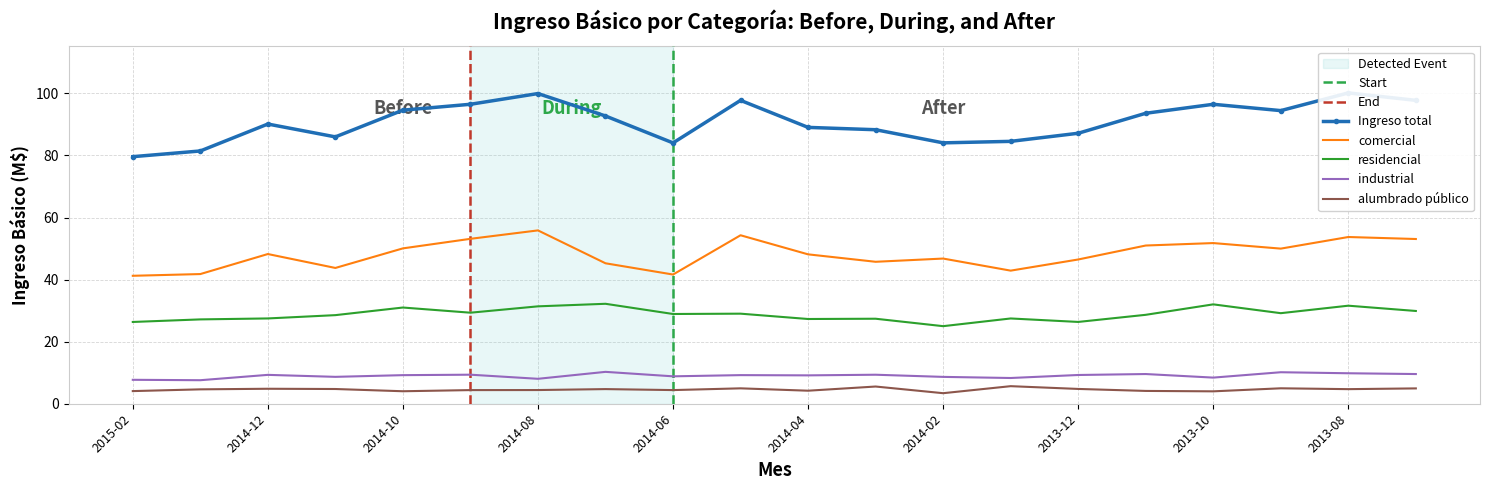

Reading left to right, transcribe all the data shown in this chart.

residencial: 26.3	27.2	27.5	28.5	31.0	29.3	31.4	32.2	28.9	29.0	27.3	27.4	25.0	27.5	26.4	28.7	32.0	29.2	31.6	29.9
comercial: 41.2	41.8	48.2	43.8	50.1	53.1	55.9	45.3	41.6	54.3	48.1	45.7	46.8	42.9	46.5	51.0	51.8	50.0	53.7	53.1
industrial: 7.7	7.6	9.3	8.7	9.2	9.4	8.0	10.3	8.8	9.2	9.1	9.3	8.7	8.3	9.3	9.6	8.4	10.2	9.8	9.6
alumbrado público: 4.1	4.6	4.8	4.7	4.0	4.4	4.4	4.7	4.4	5.0	4.2	5.5	3.4	5.7	4.8	4.1	4.0	5.0	4.7	4.9
total: 79.6	81.4	90.1	86.0	94.6	96.5	99.9	92.7	84.0	97.7	89.0	88.3	84.1	84.5	87.1	93.6	96.5	94.4	100.1	97.8